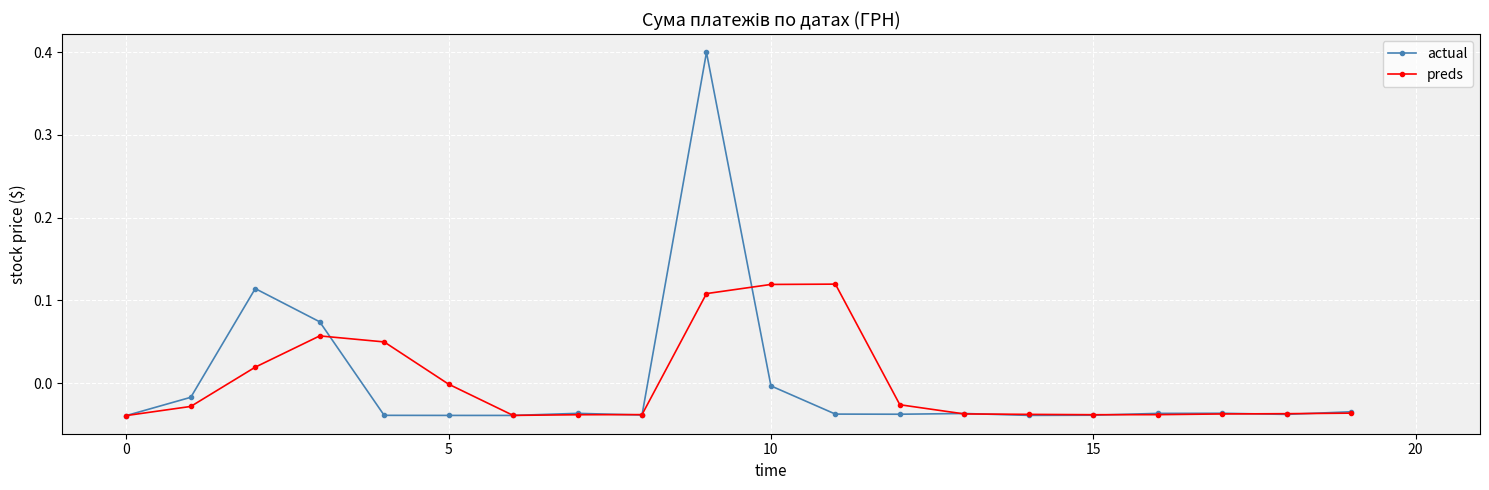

List the series in order of their peak value, lowest first.

preds, actual